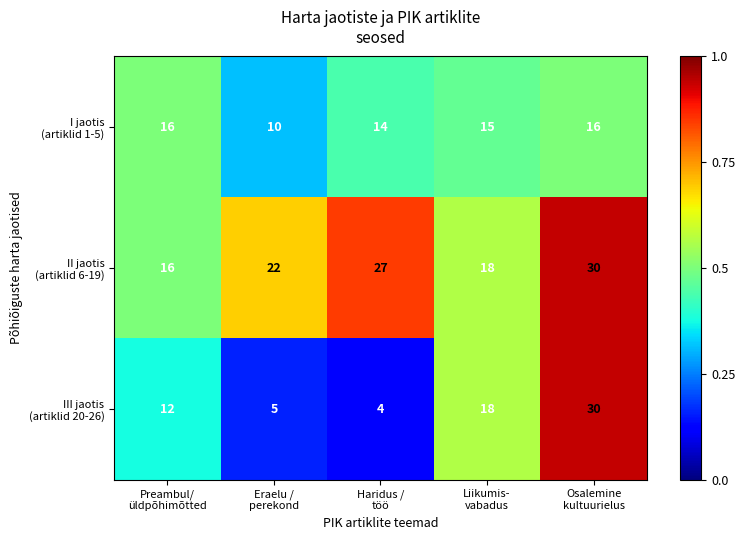

What is the minimum value shown in the chart?

4